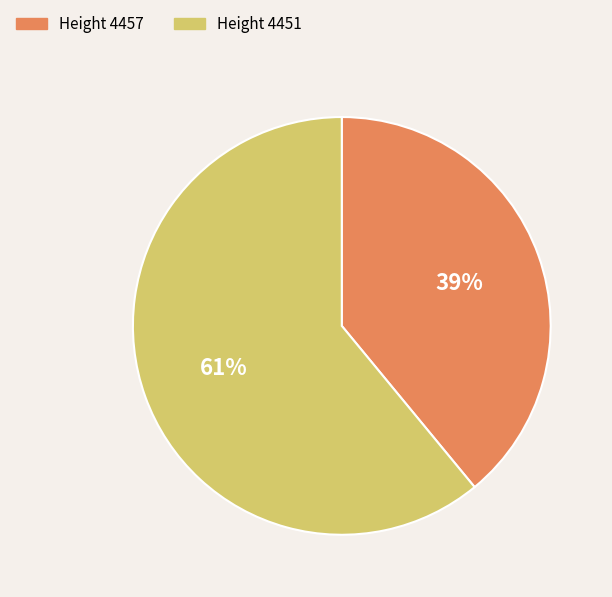

Approximately how many times larger is the value at Height 4451 compared to Height 4457?

1.6